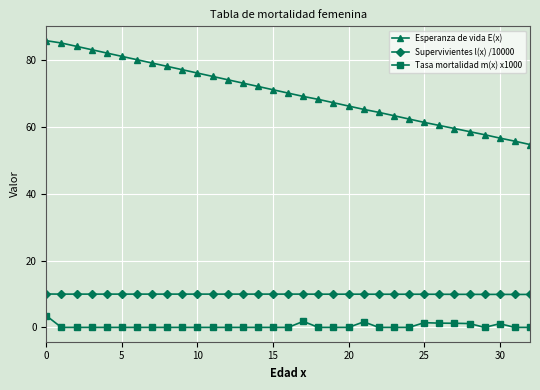

Rank the series by their maximum value, from highest to lowest.

Esperanza de vida E(x), Supervivientes l(x) /10000, Tasa mortalidad m(x) x1000